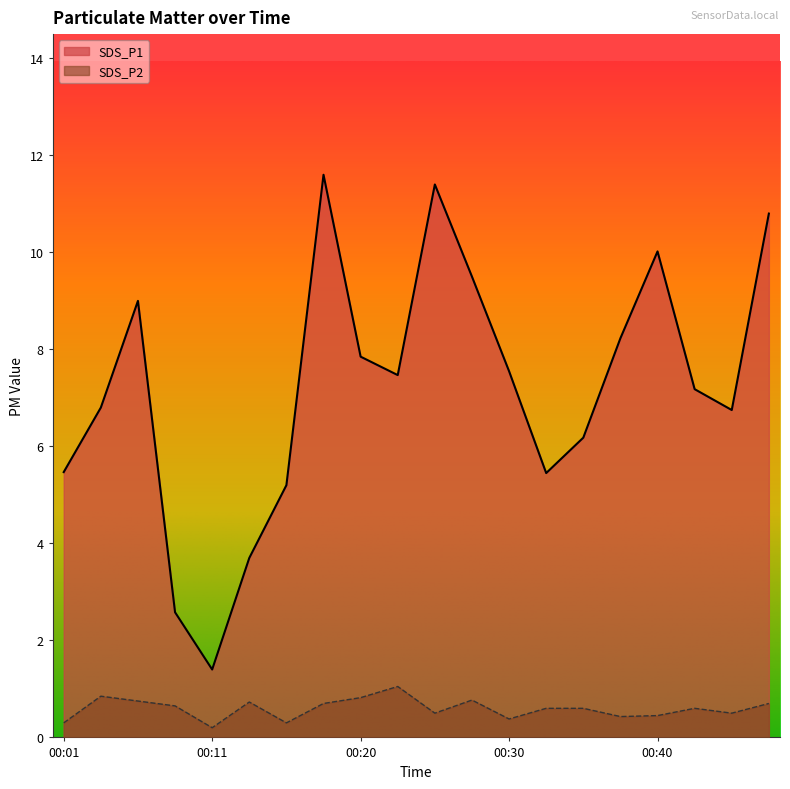

At which category is the sum across all series the highest?

00:18